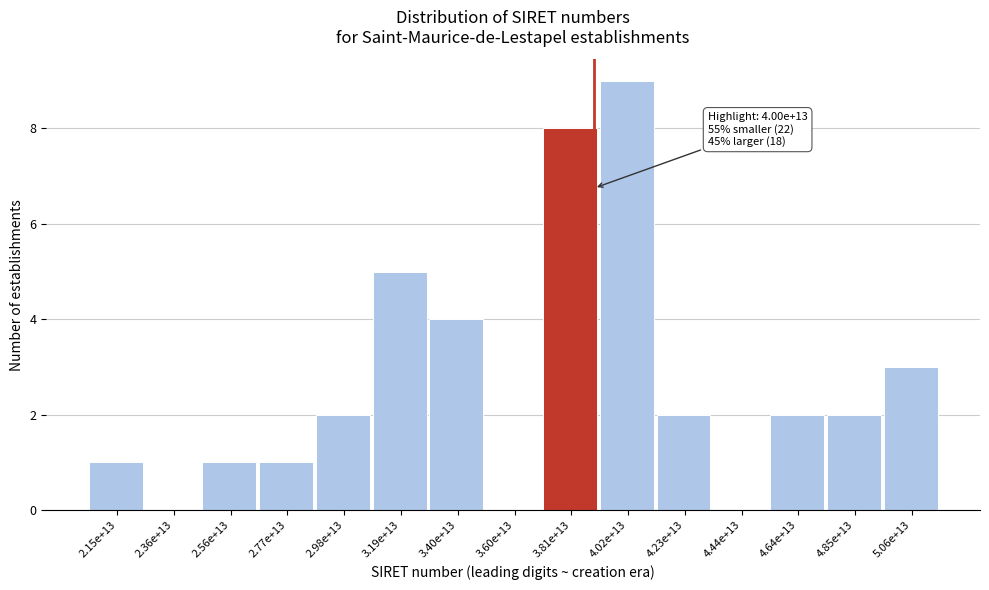

Reading right to left, transcribe all the data shown in this chart.

5.06e+13=3	4.85e+13=2	4.64e+13=2	4.44e+13=0	4.23e+13=2	4.02e+13=9	3.81e+13=8	3.60e+13=0	3.40e+13=4	3.19e+13=5	2.98e+13=2	2.77e+13=1	2.56e+13=1	2.36e+13=0	2.15e+13=1